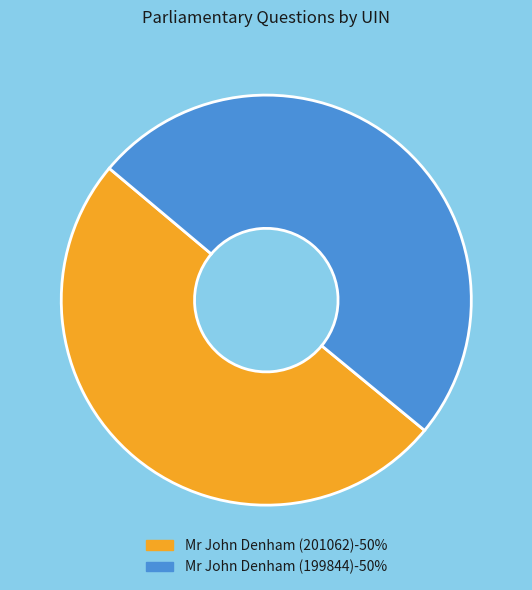

Combined, do Mr John Denham (199844)-50% and Mr John Denham (201062)-50% account for over 50%?

Yes